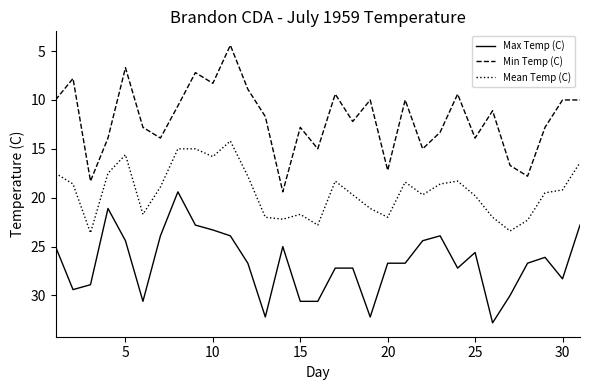

Which series has the largest total across all categories?

Max Temp (C)